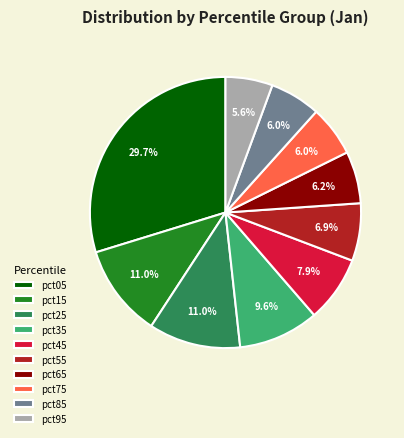

Is pct45 the majority of the pie?

No